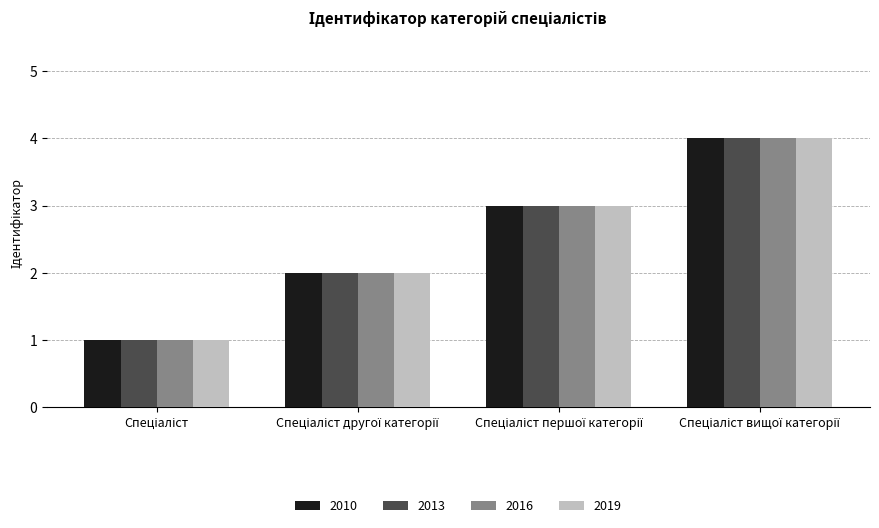

What is the difference between the maximum and minimum values in the 2016 series?

3